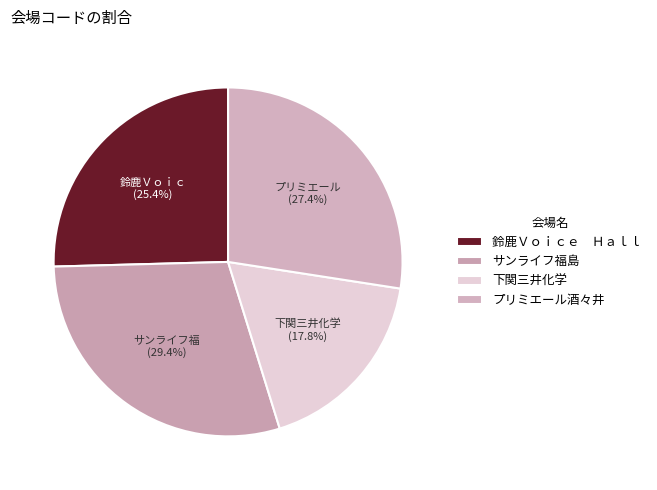

Which category has the biggest portion of the pie?

サンライフ福島